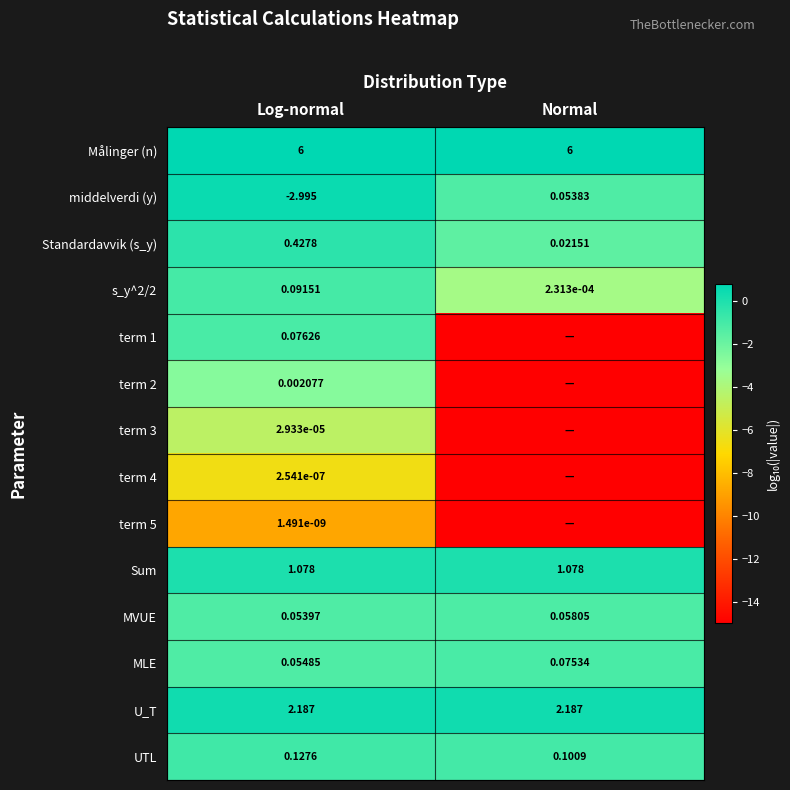

At which category does the chart reach its minimum across all series?

Normal